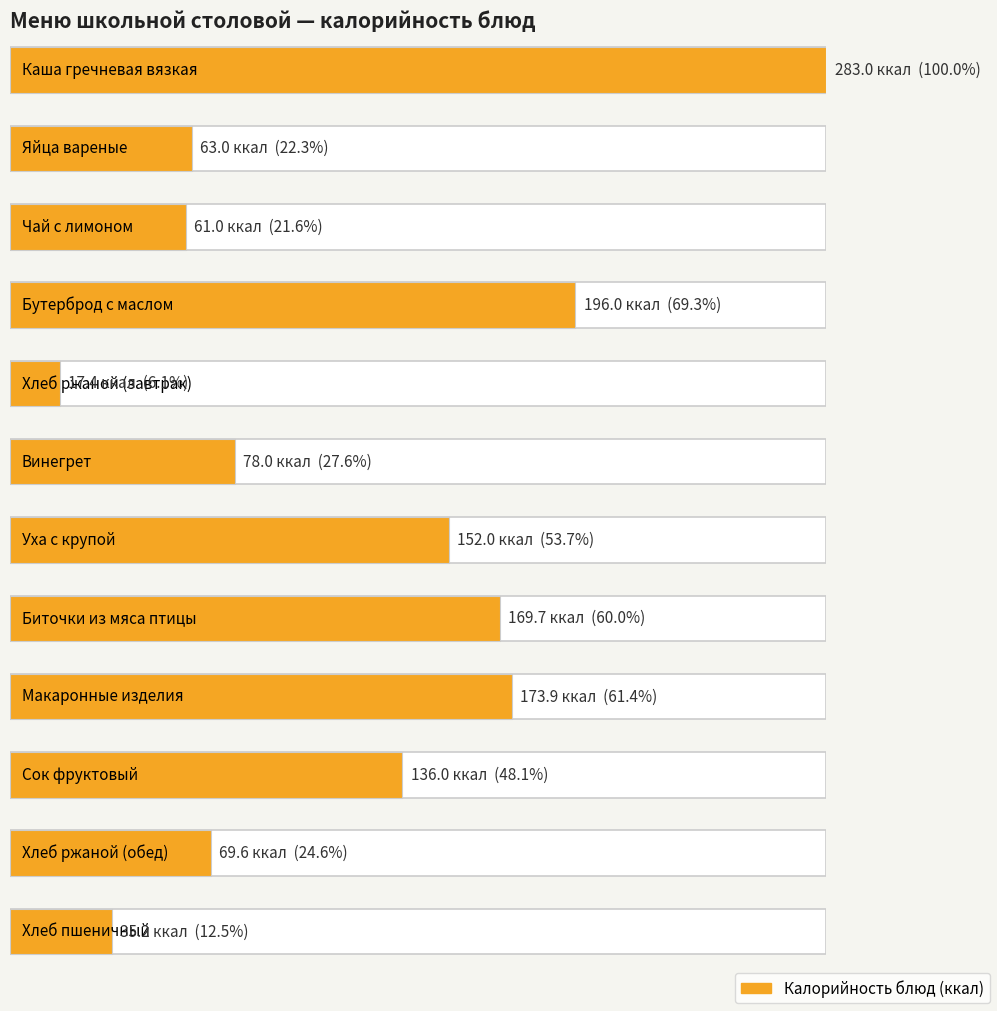

What position from the left is Каша гречневая вязкая?

1